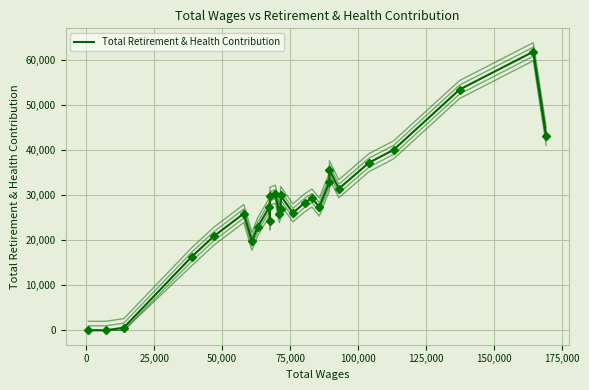

How many points are lower than both their immediate neighbors (excluding endpoints)?

6